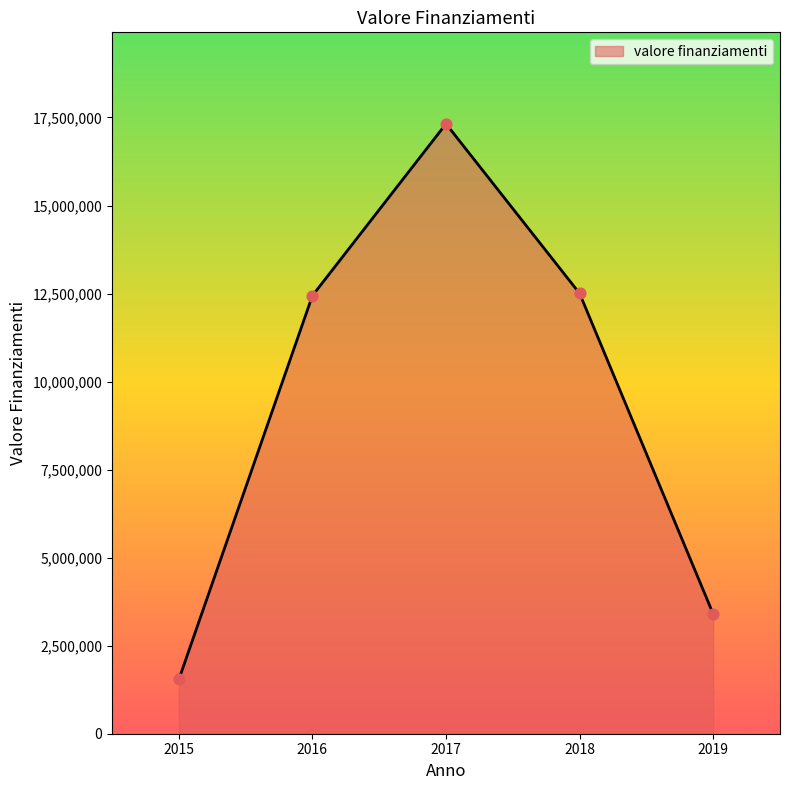

What is the ratio of the value at 2017 to the value at 2016?

1.4